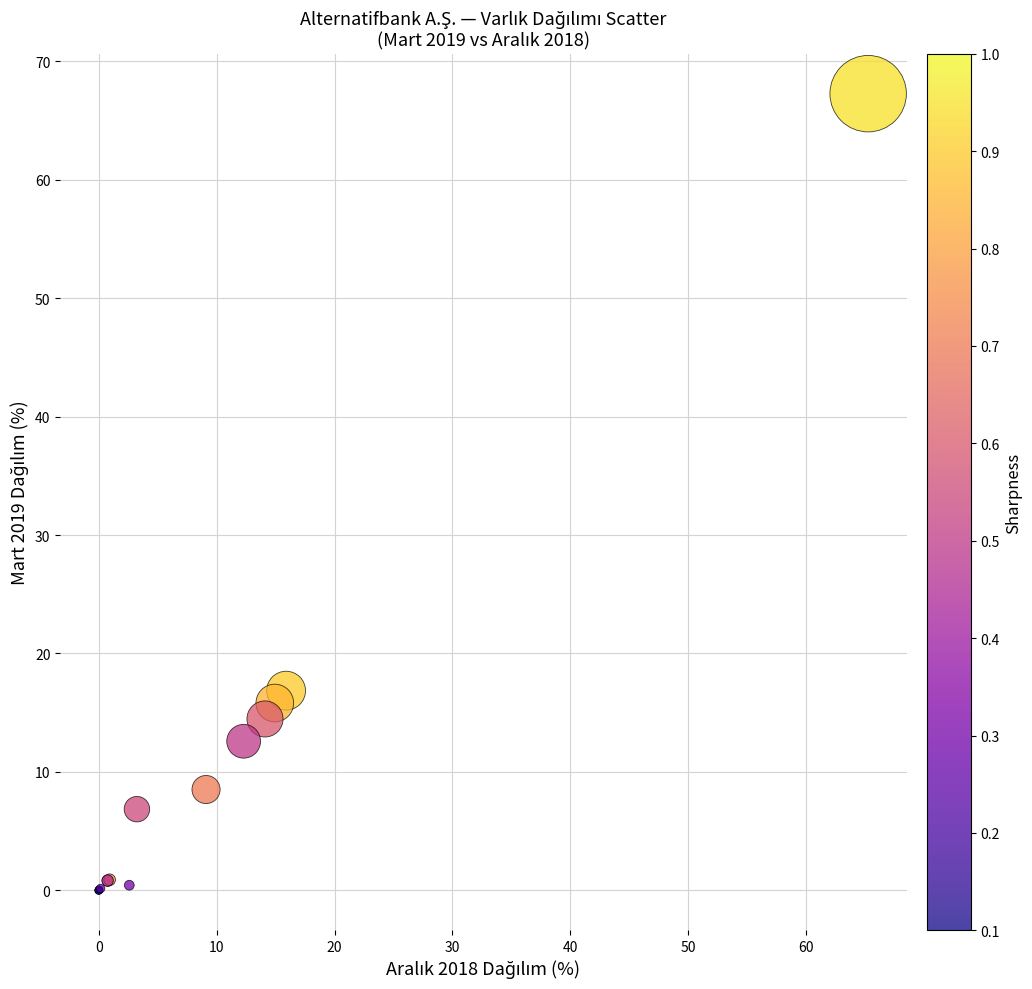

What Y value in the scatter plot is closest to 33?

16.9